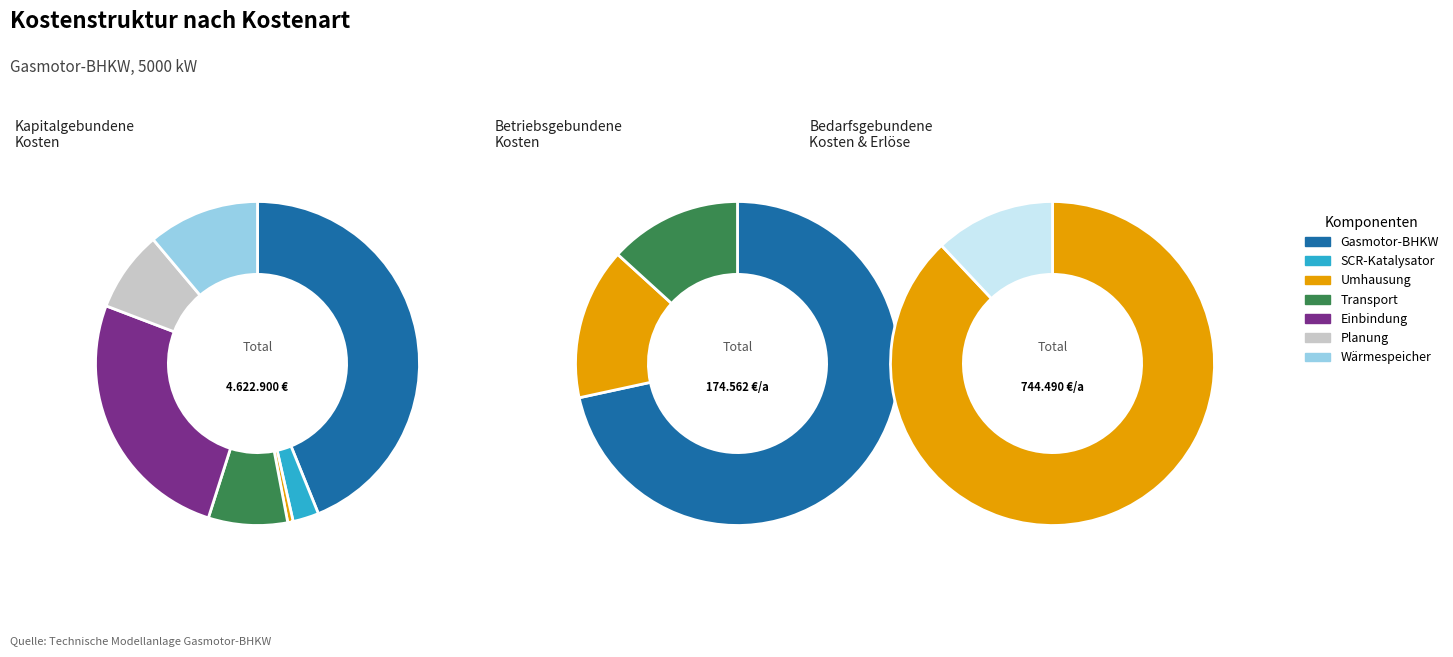

The 3 slice represents 1% of the pie. True or false?

False